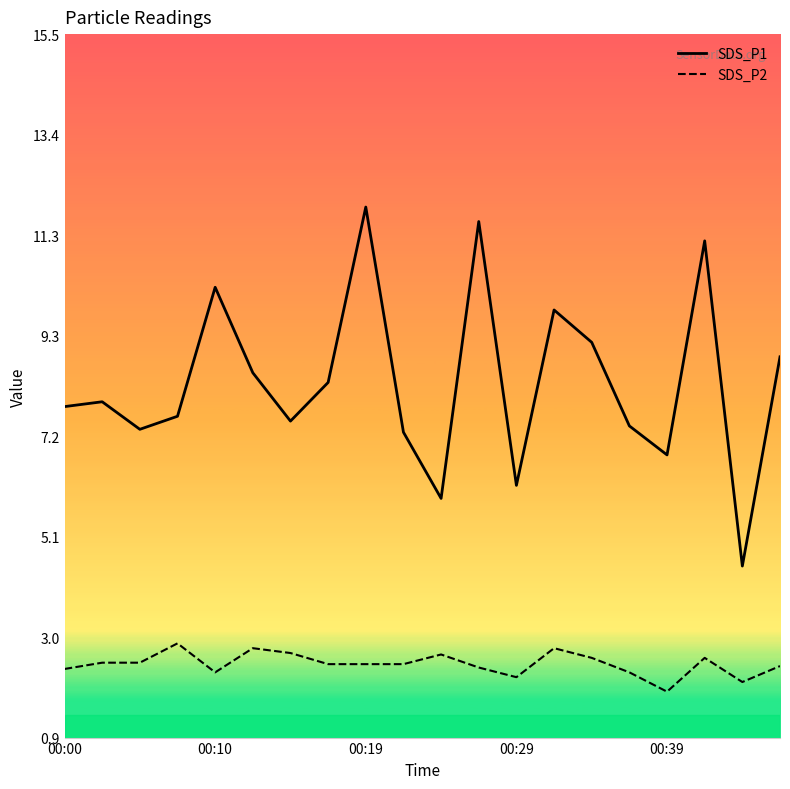

What is the lowest value of the SDS_P2 series?

1.9